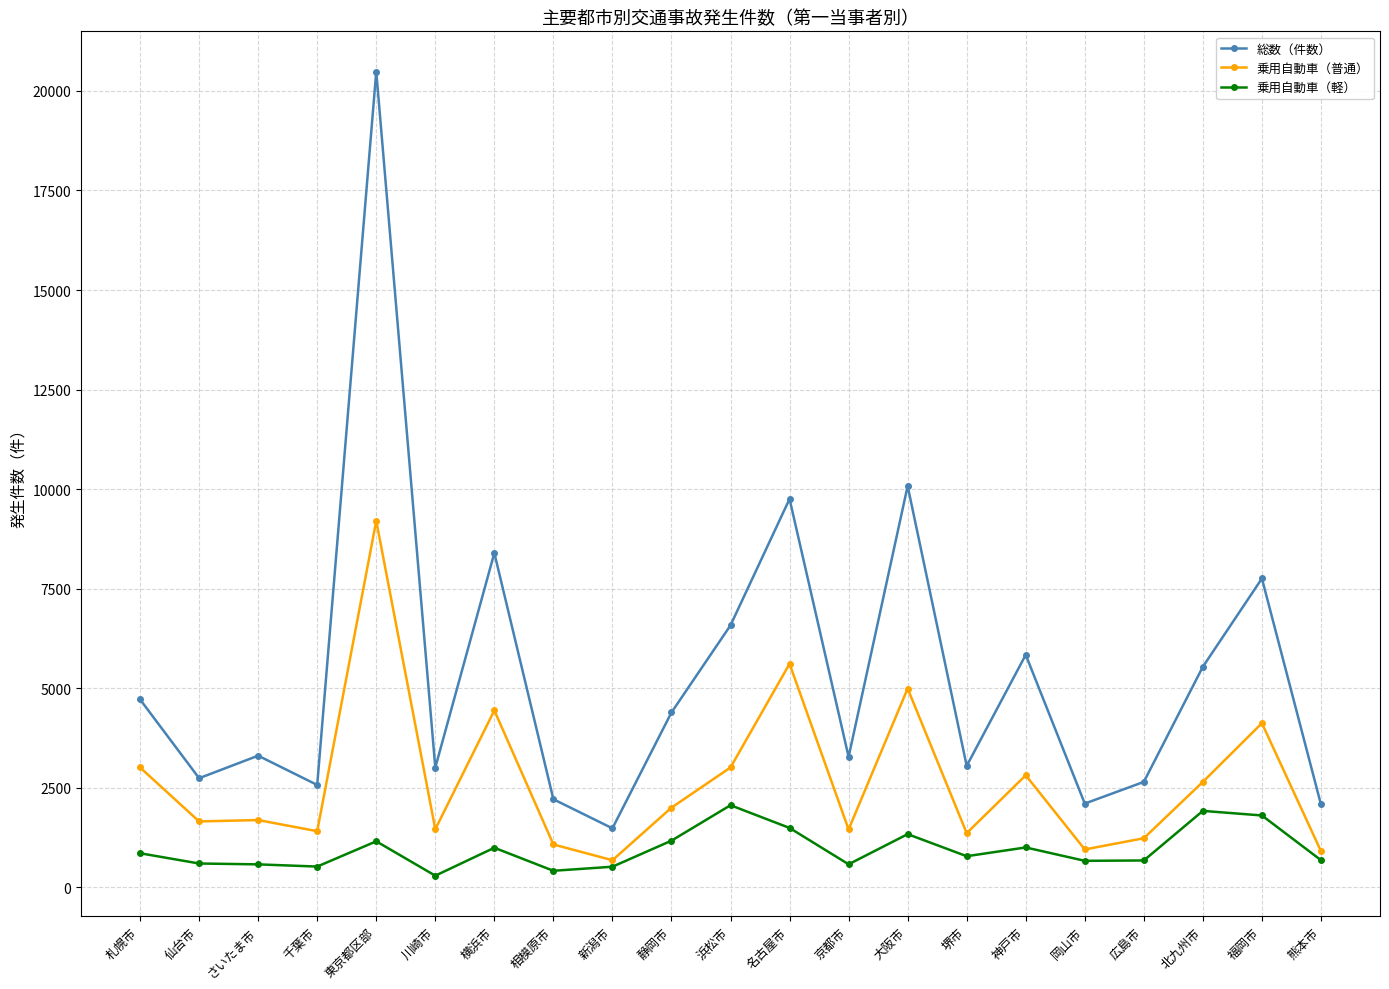

Where does the 総数（件数） series first go above 3309?

札幌市